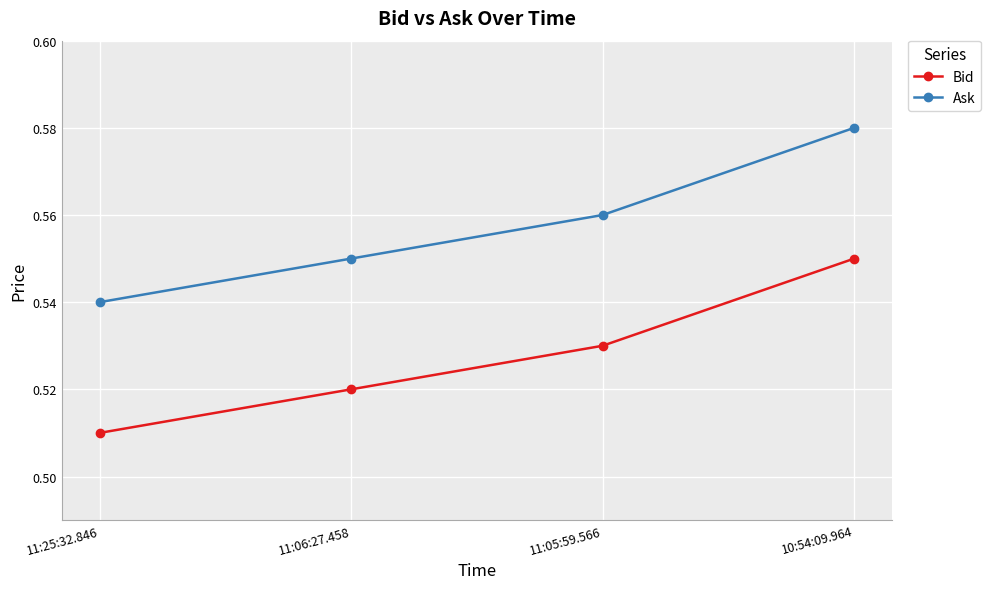

True or false: Ask and Bid cross at least once.

False